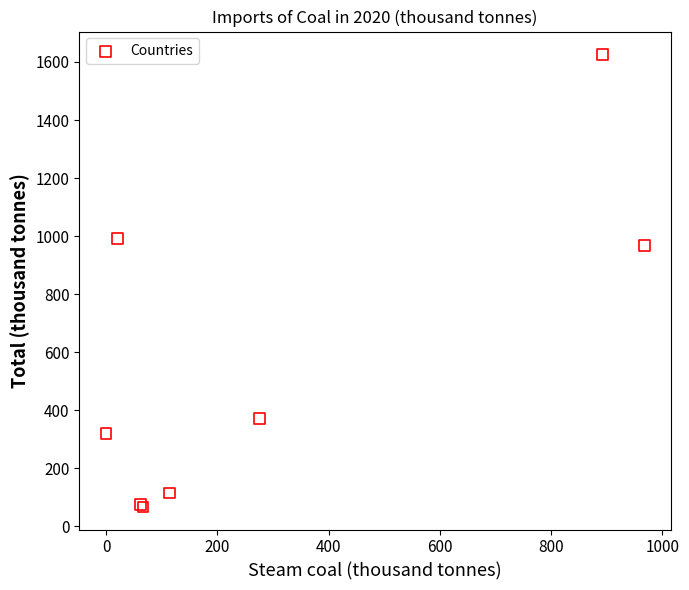

What Y value in the scatter plot is closest to 846?

967.8